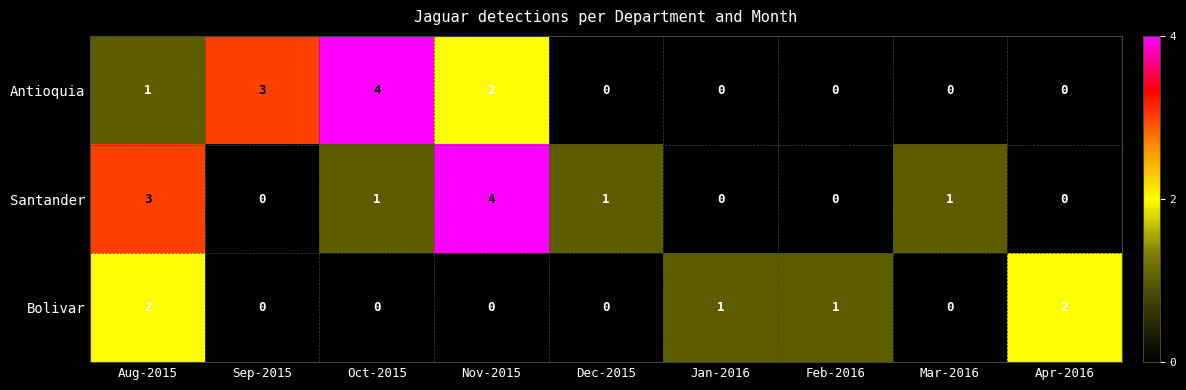

What is the sum of the Antioquia values at Sep-2015 and Nov-2015?

5